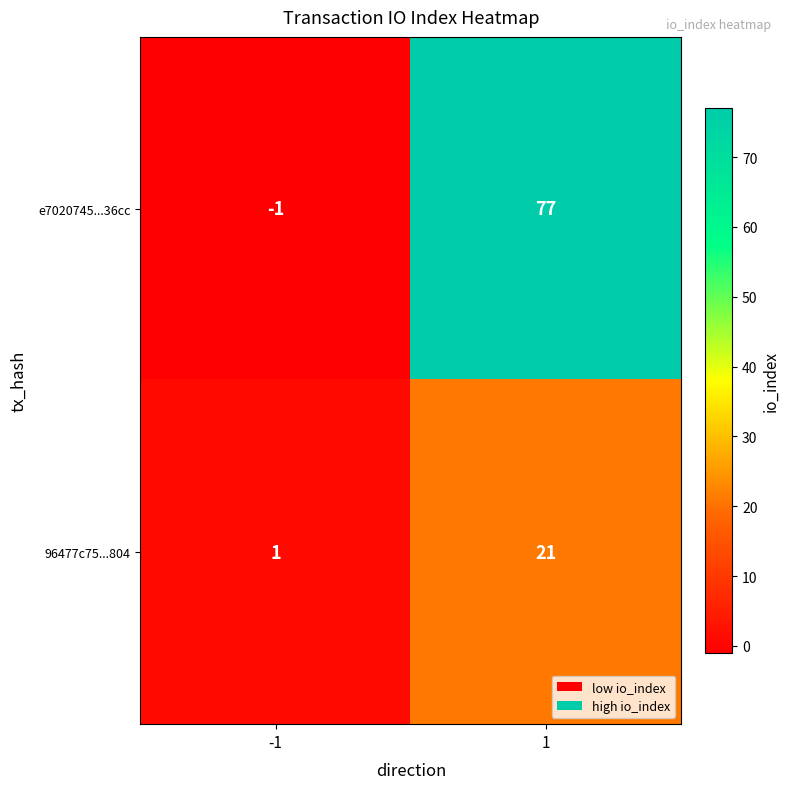

Reading right to left, transcribe all the data shown in this chart.

e7020745...36cc: 1=77	-1=-1
96477c75...804: 1=21	-1=1